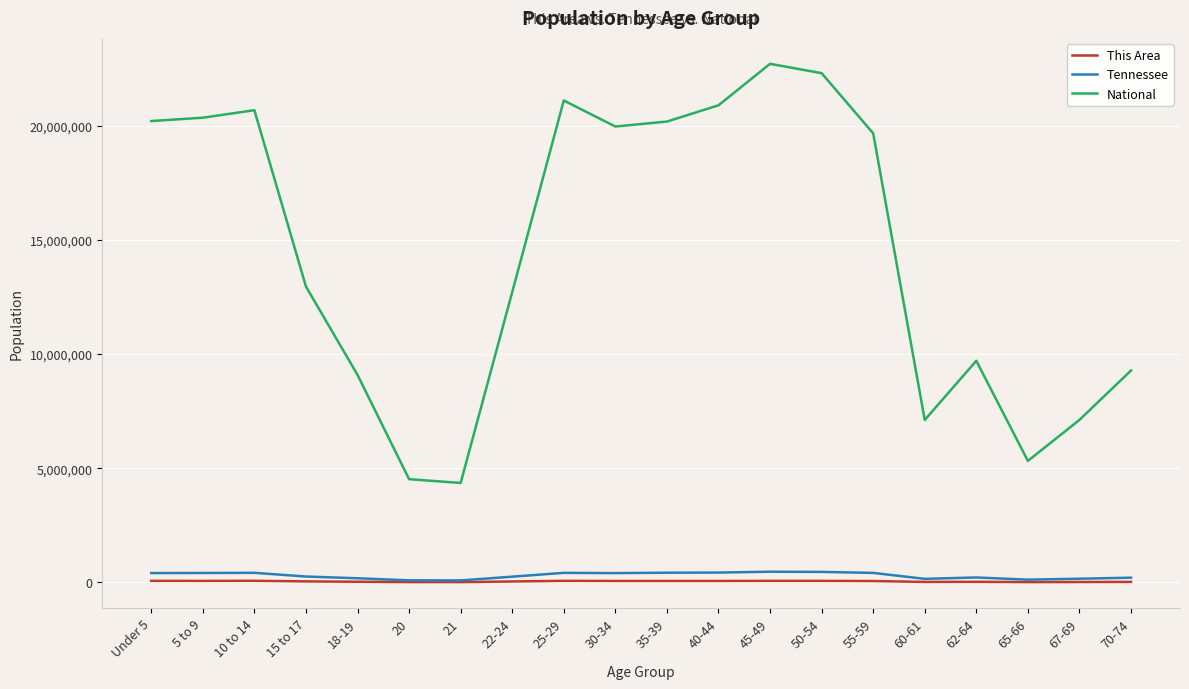

Rank the series at 30-34 from lowest to highest value.

This Area, Tennessee, National